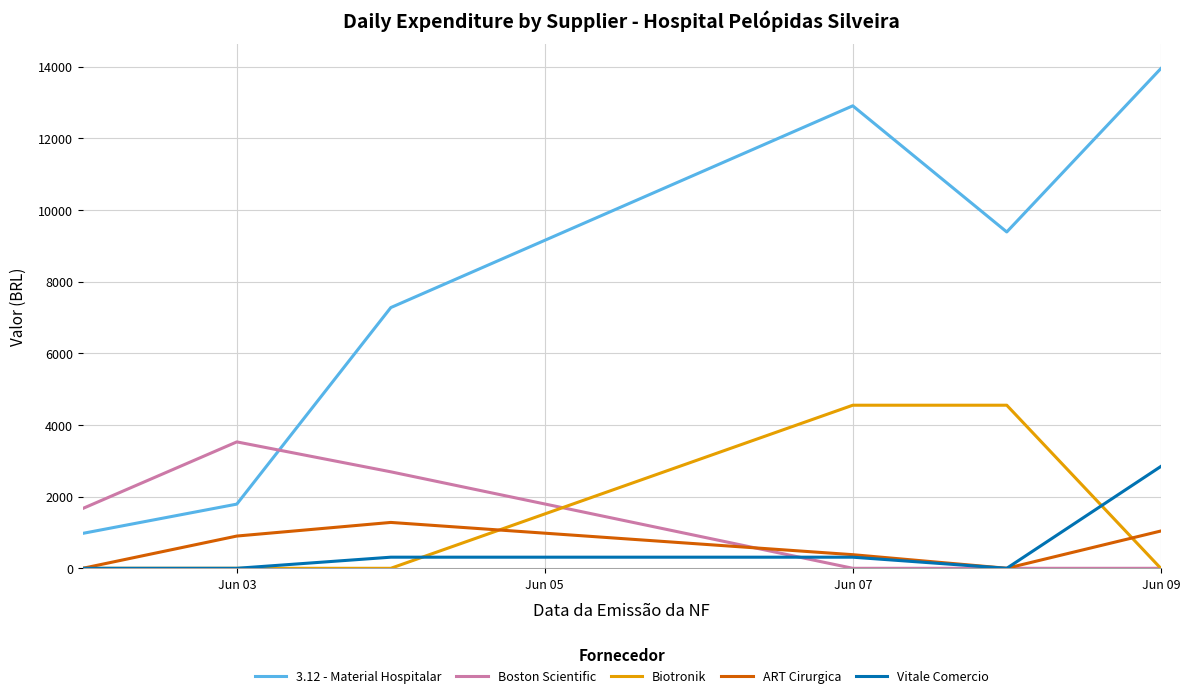

List the series in order of their peak value, lowest first.

ART Cirurgica, Vitale Comercio, Boston Scientific, Biotronik, 3.12 - Material Hospitalar